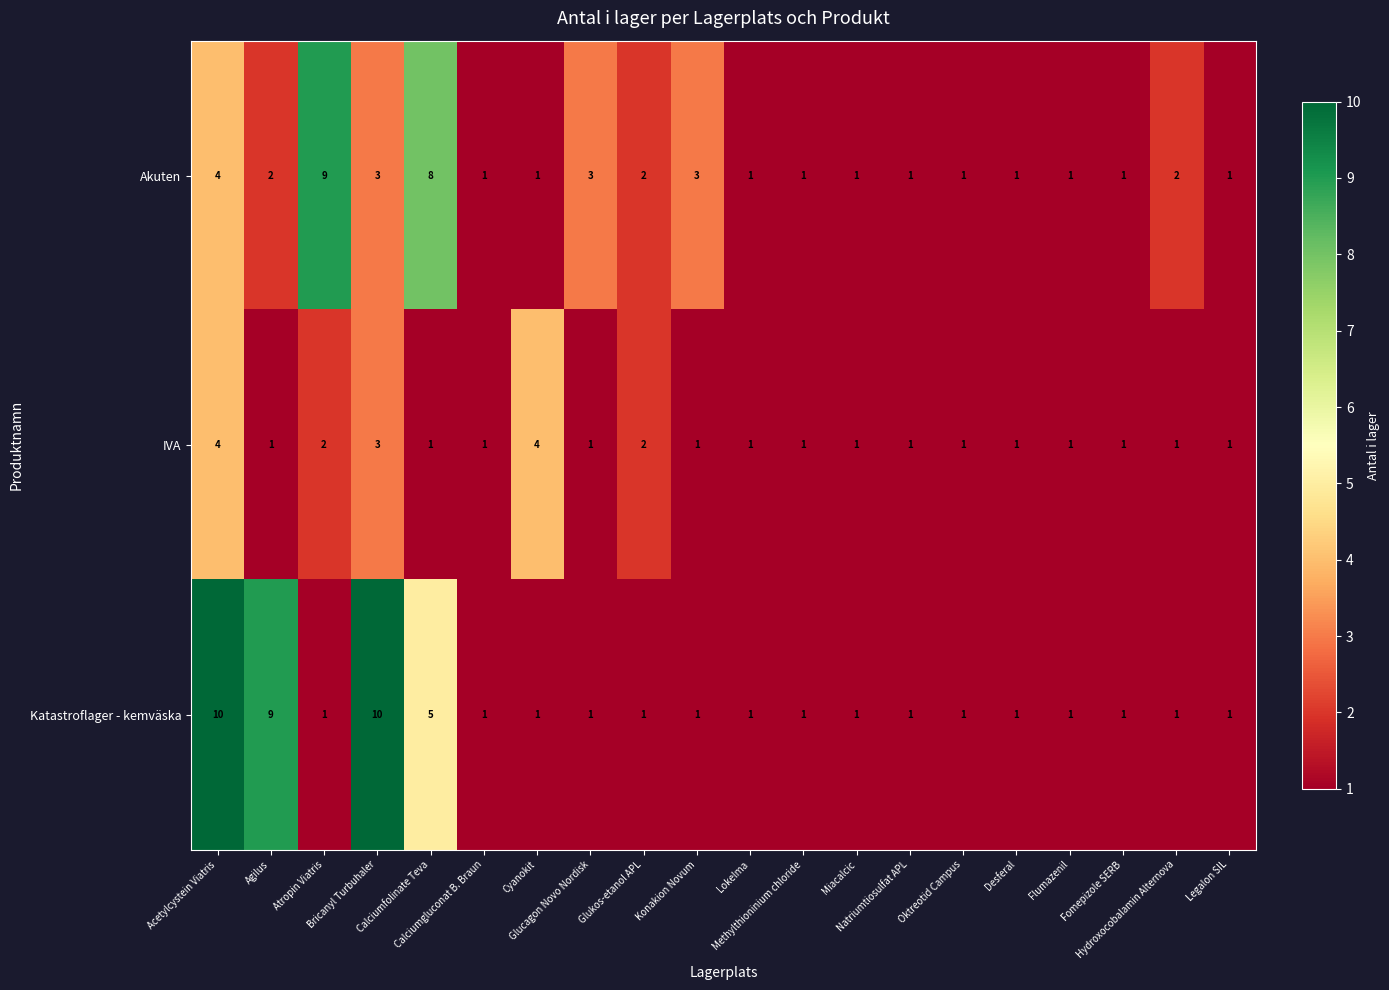

What is the greatest value displayed?

10